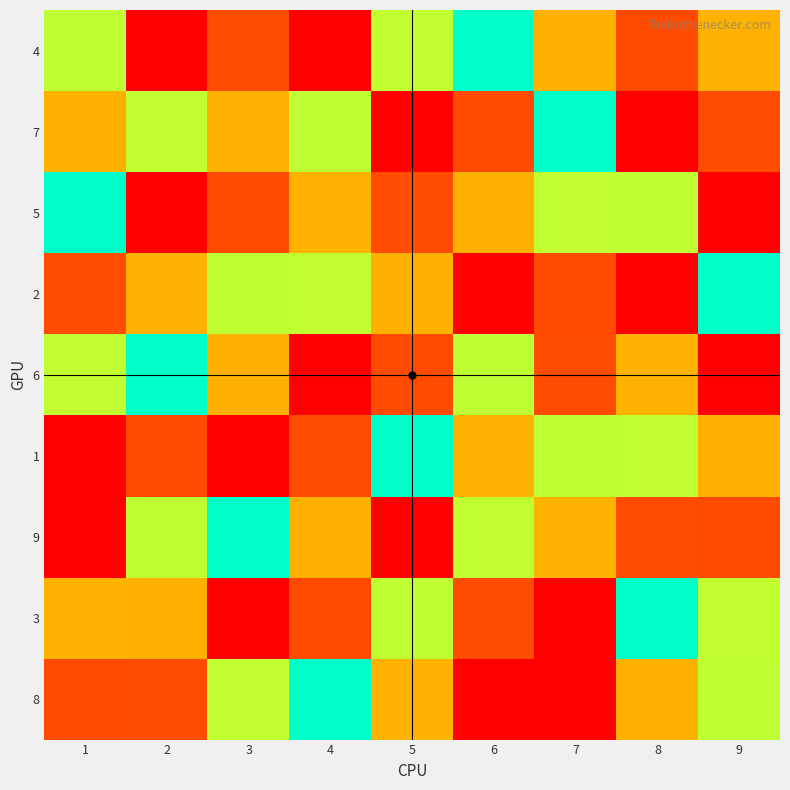

What is the difference between the highest and lowest values at 8?

1.0